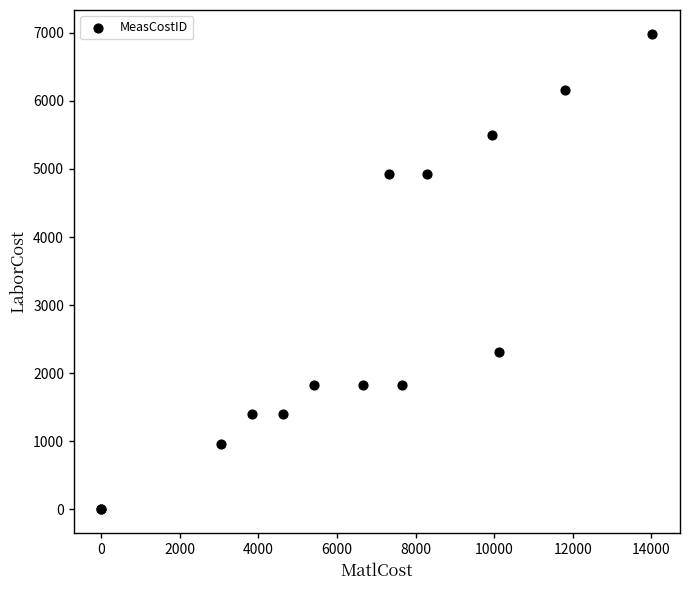

What Y value in the scatter plot is closest to 3491?

2304.4